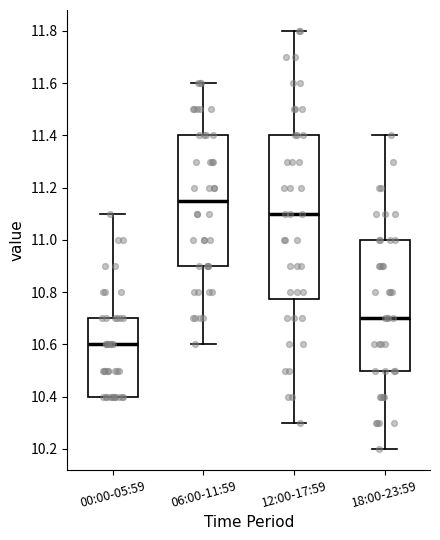

Which box is the tallest, from its lower edge to its upper edge?

12:00-17:59